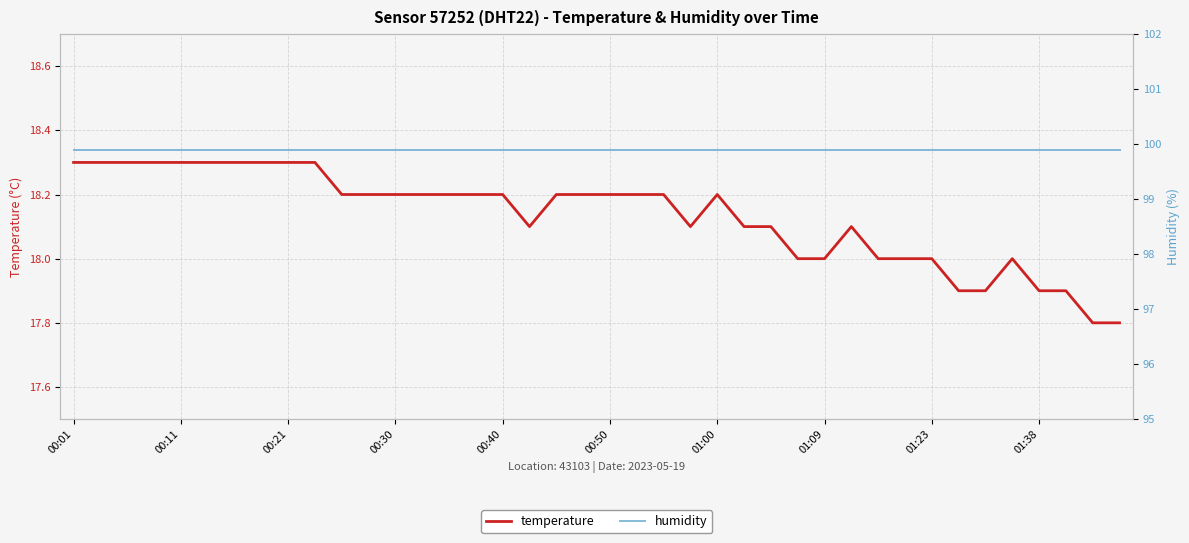

How many lines are shown in the chart?

2